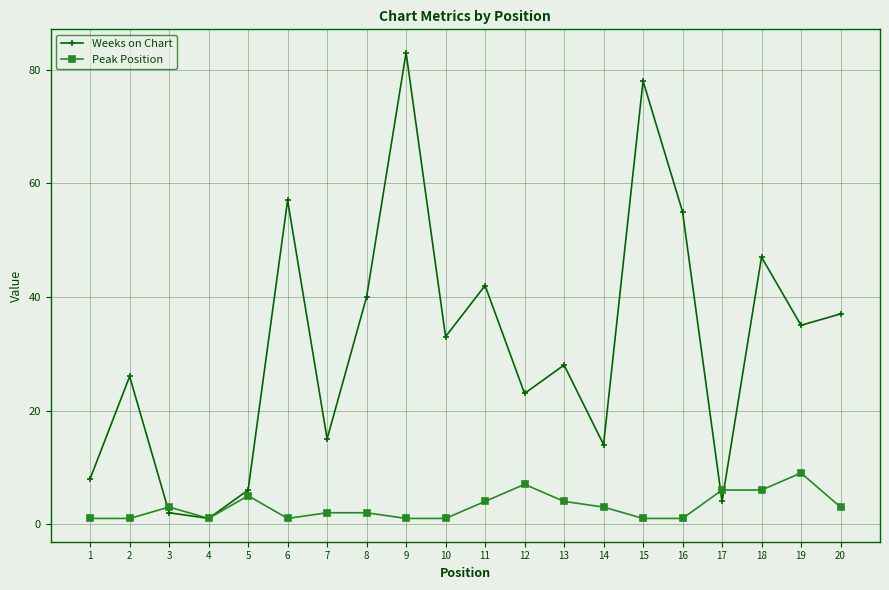

Rank the series by their average value, from lowest to highest.

Peak Position, Weeks on Chart